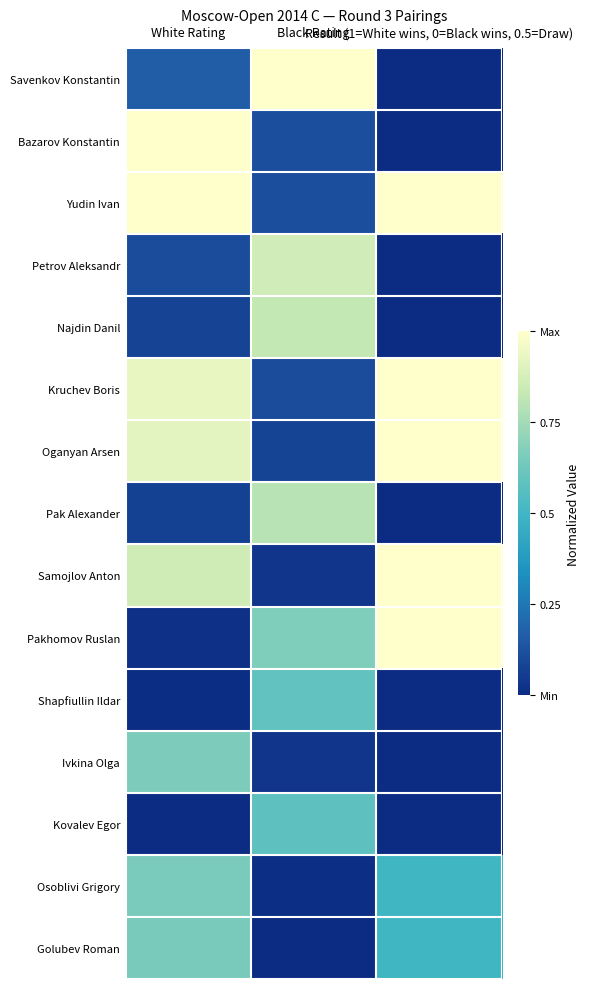

How many categories are shown in the chart?

3